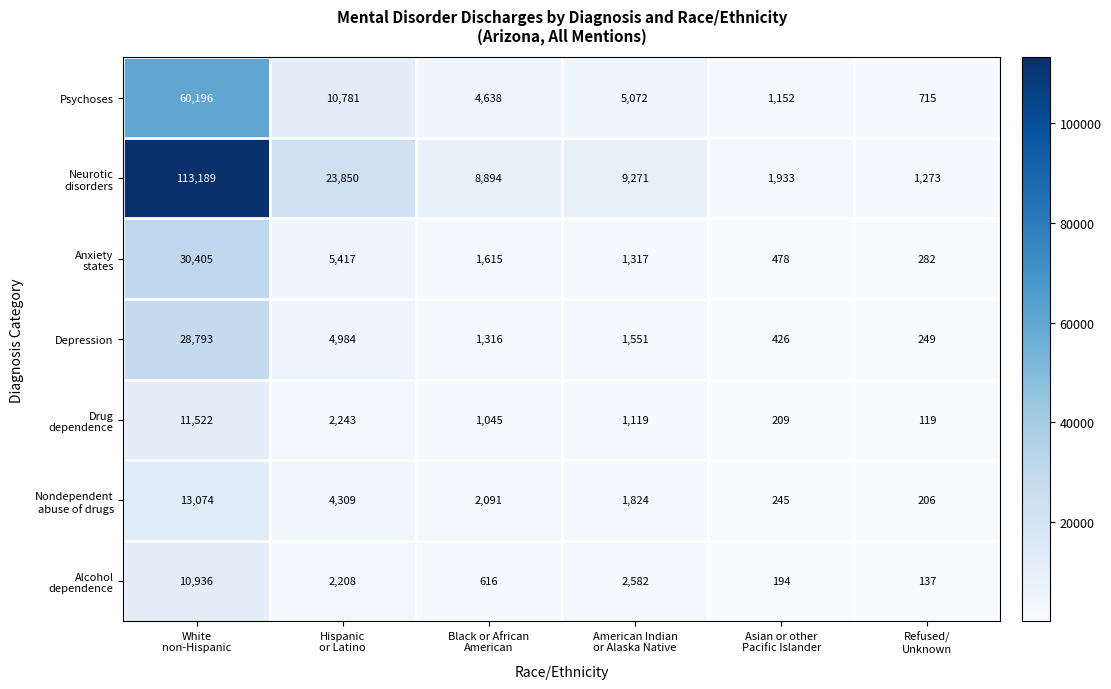

What is the maximum value shown in the chart?

113189